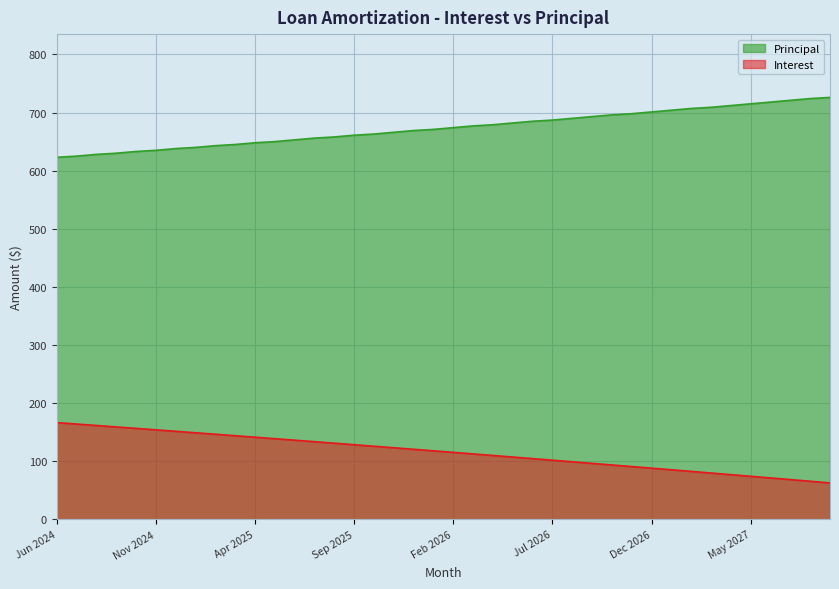

How many values in the Principal series exceed 674?

19